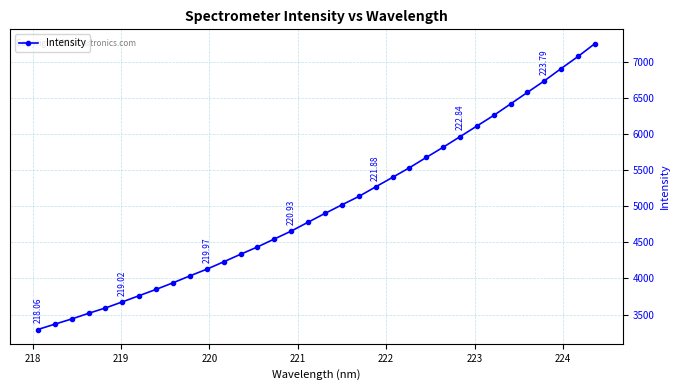

How many values exceed 4899?

17